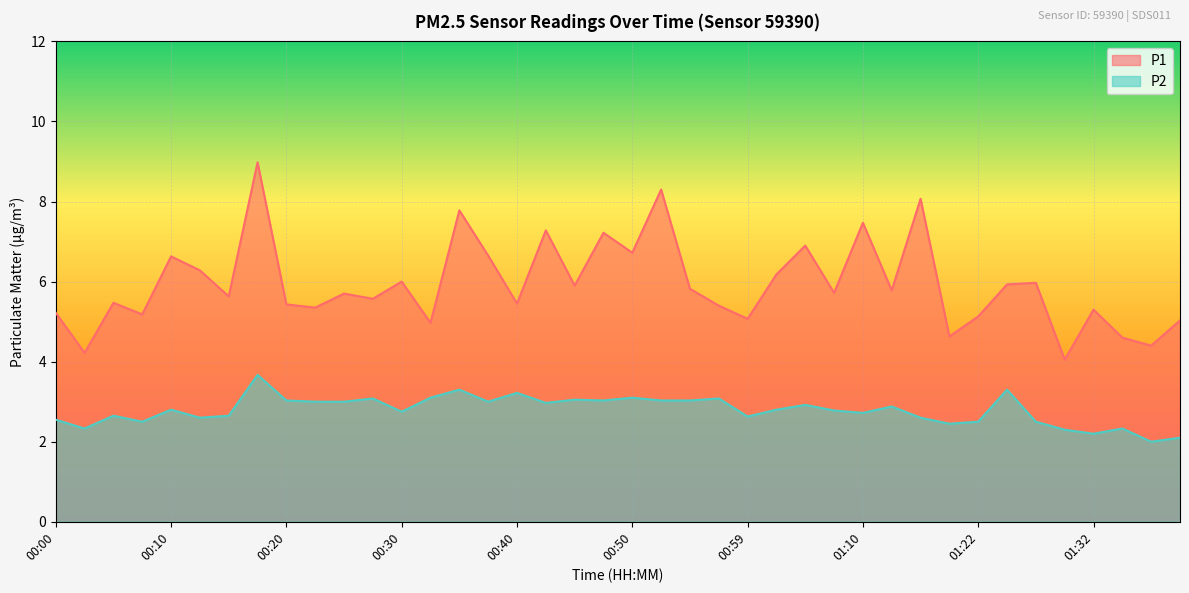

Which has a higher value, 00:03 or 00:12?

00:12